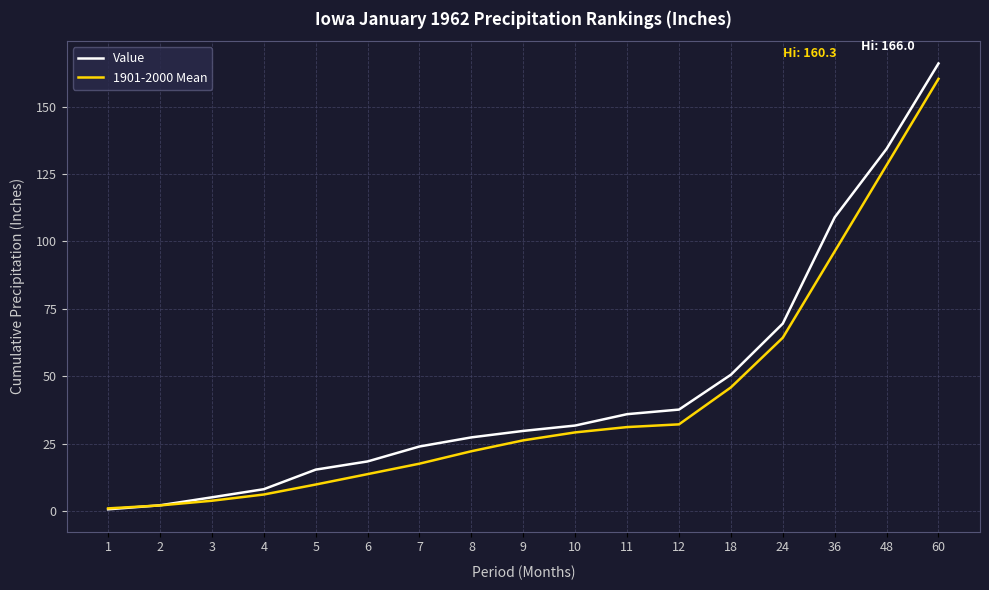

Is this an area chart (filled region under the line)?

No